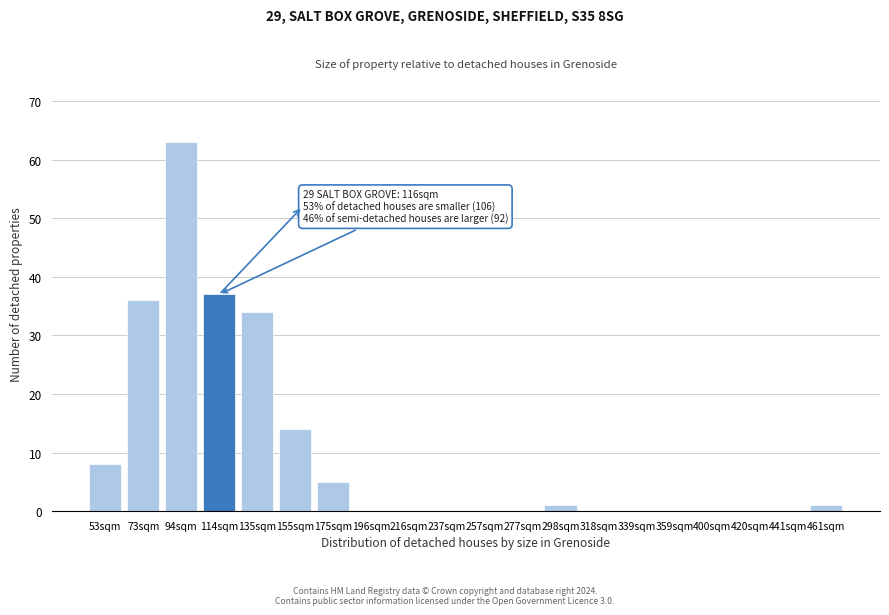

Reading left to right, transcribe all the data shown in this chart.

53sqm=8	73sqm=36	94sqm=63	114sqm=37	135sqm=34	155sqm=14	175sqm=5	196sqm=0	216sqm=0	237sqm=0	257sqm=0	277sqm=0	298sqm=1	318sqm=0	339sqm=0	359sqm=0	400sqm=0	420sqm=0	441sqm=0	461sqm=1